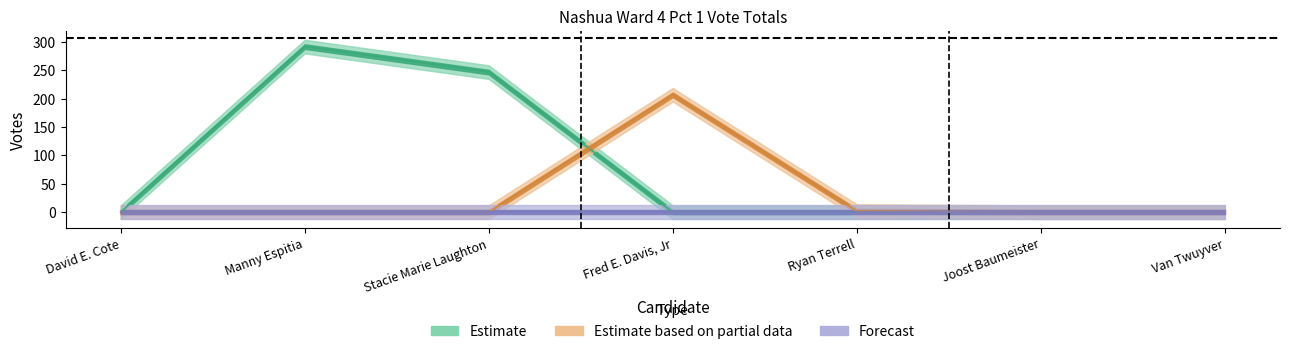

How many interior local peaks does the Estimate series have?

1